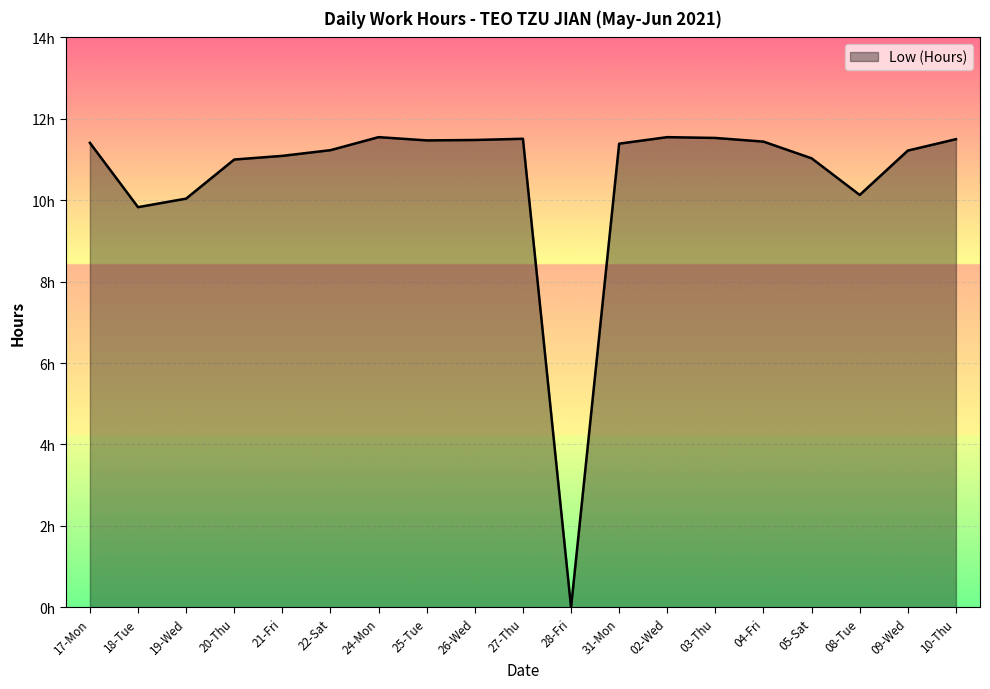

Does the chart have visible grid lines?

Yes